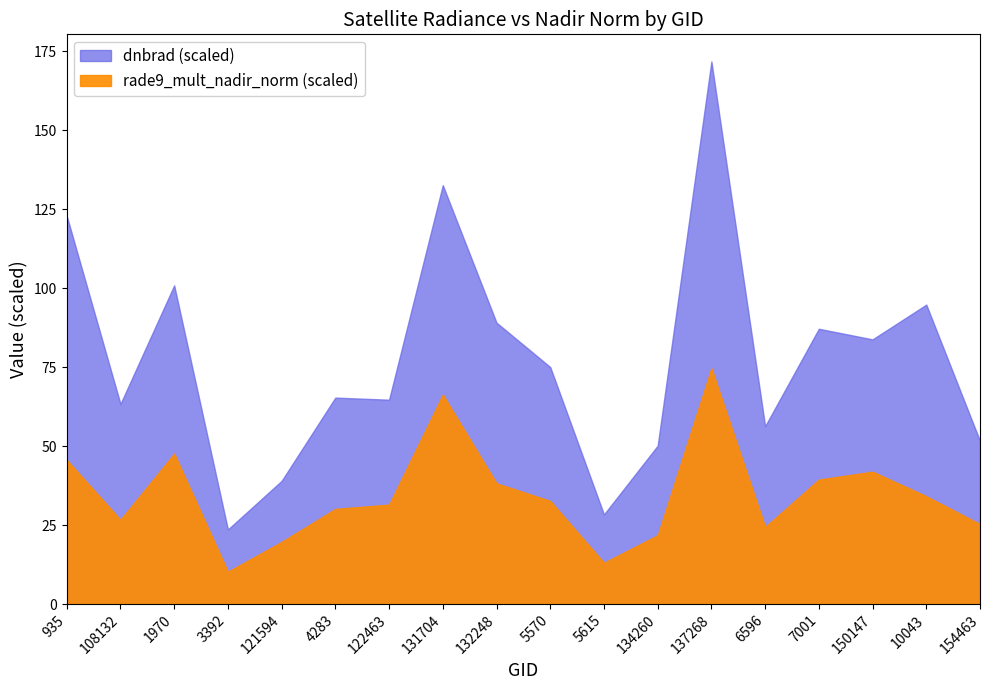

What is the label of the 5th point from the right?

6596